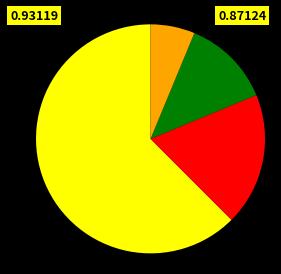

Is there a majority slice in this chart?

Yes